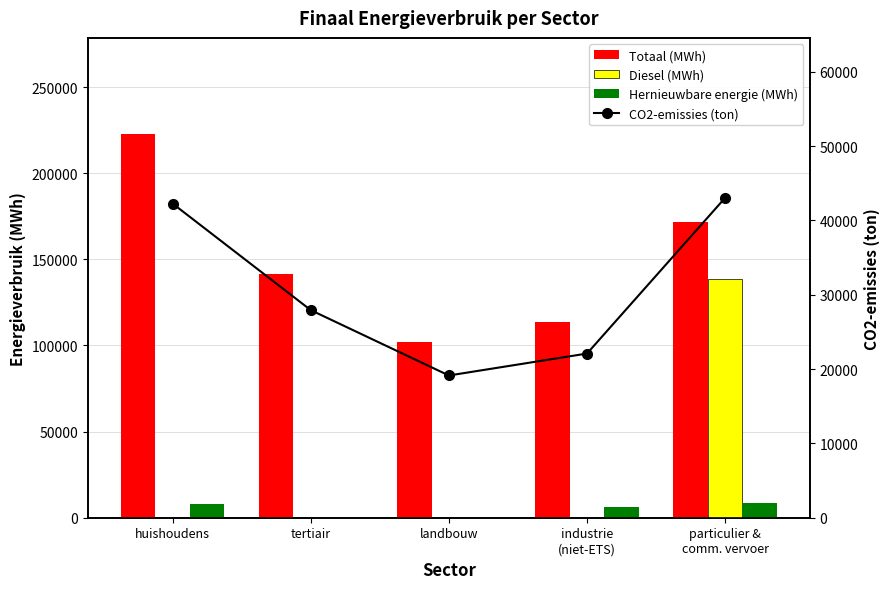

What is the total value across all series at huishoudens?

273150.9